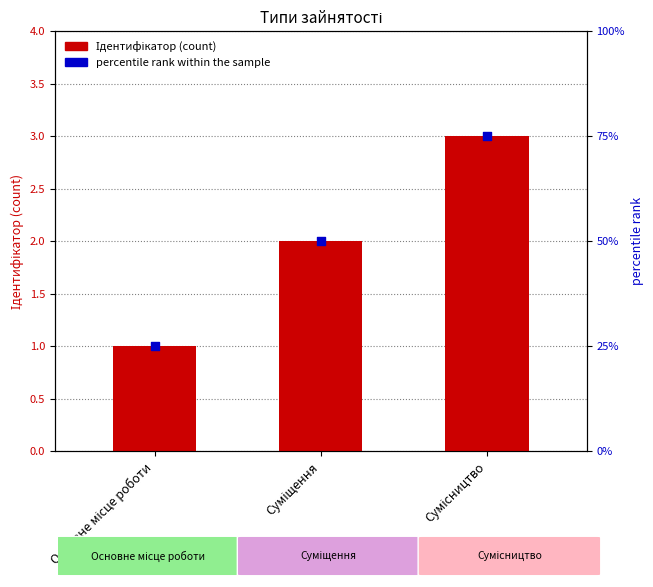

What is the total value across all series at Основне місце роботи?

26